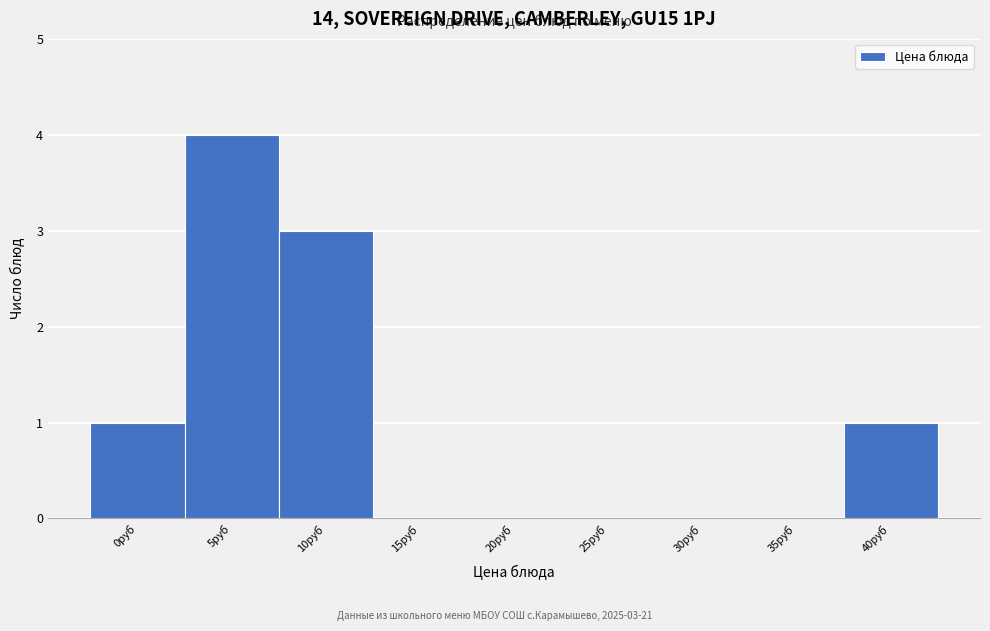

Reading right to left, what are all the values shown in this chart?

40руб=1	35руб=0	30руб=0	25руб=0	20руб=0	15руб=0	10руб=3	5руб=4	0руб=1